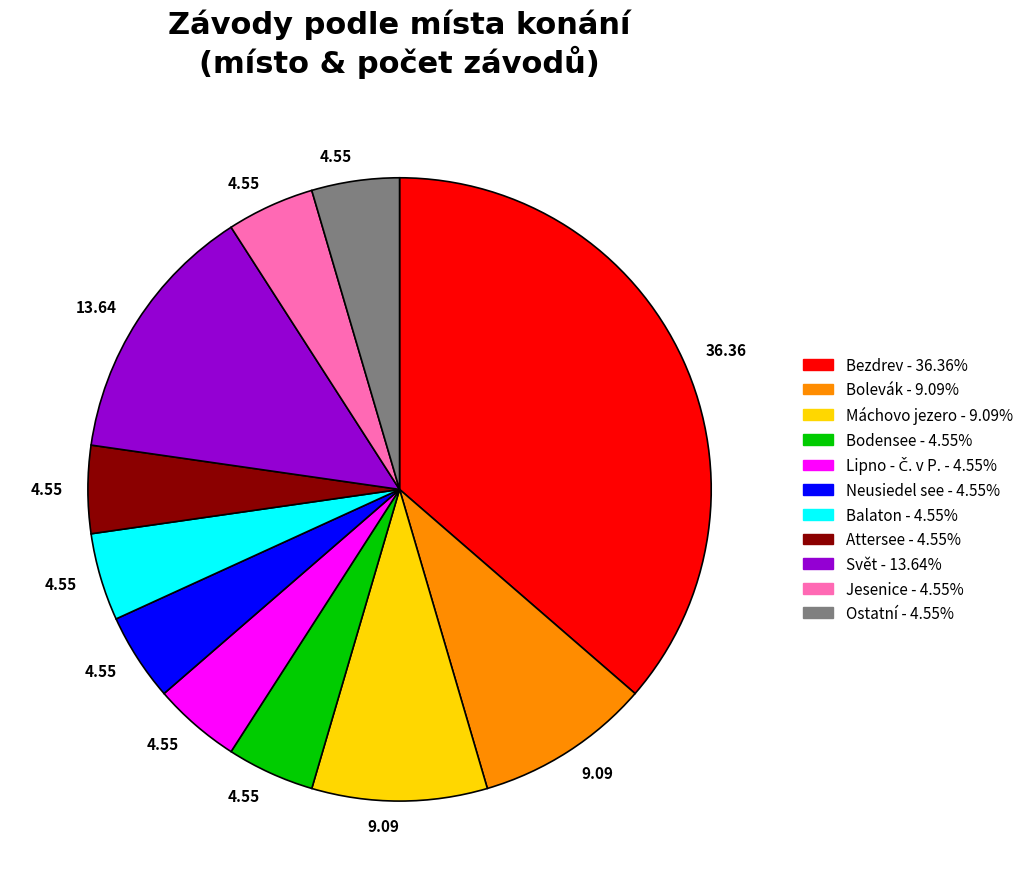

Is there a majority slice in this chart?

No